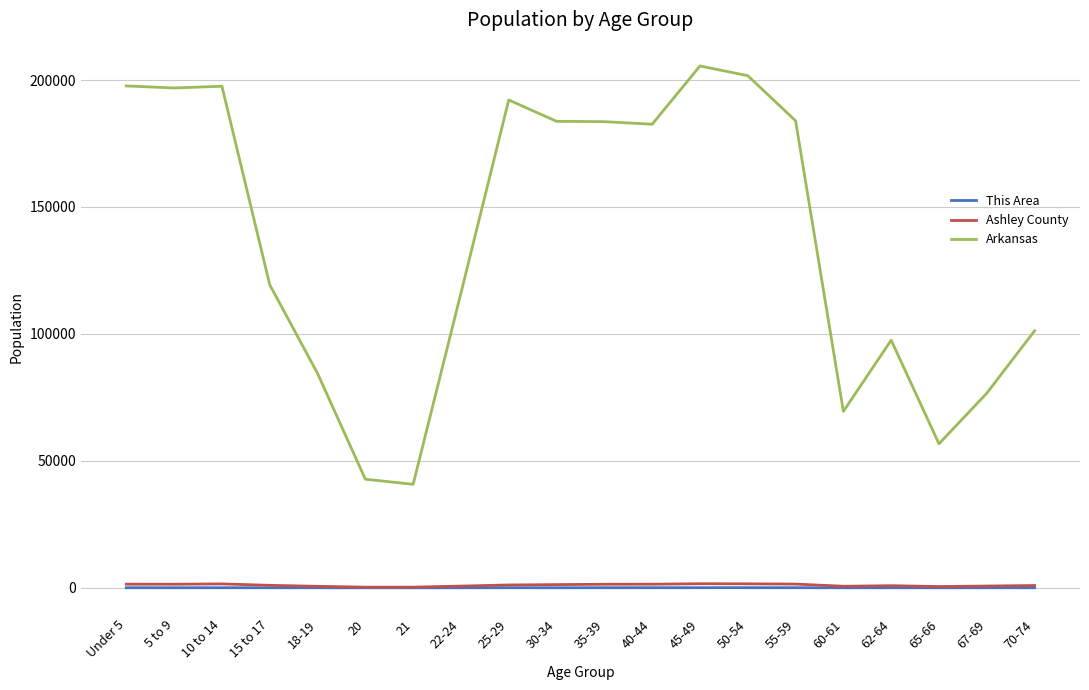

Which series has the largest range (max minus min)?

Arkansas